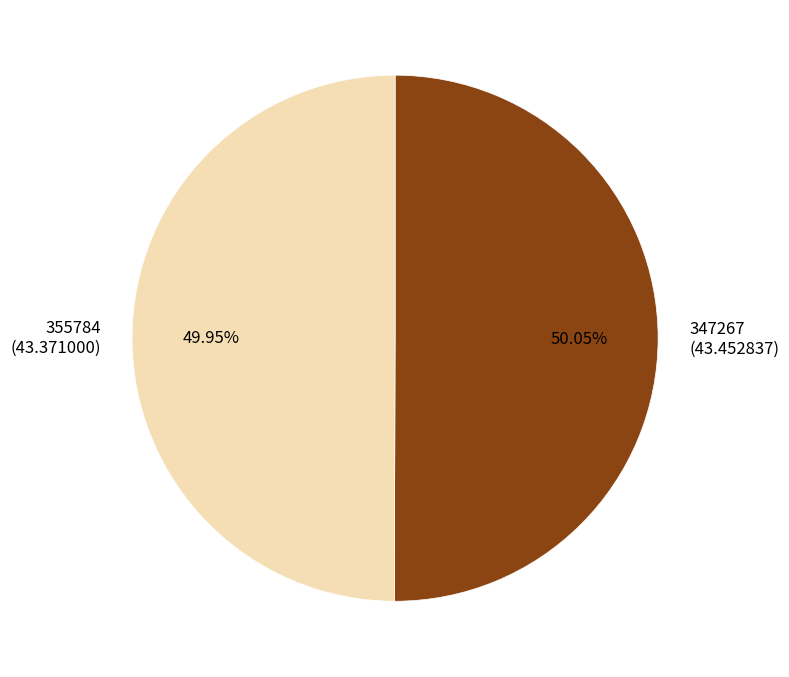

Do 355784 and 347267 together represent more than half of the pie?

Yes